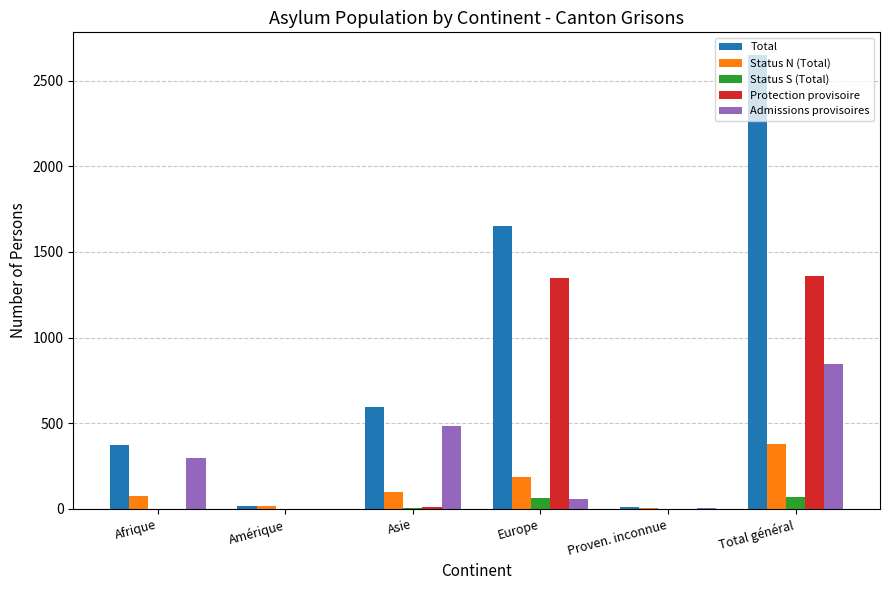

The Status S (Total) series shows 63 at Europe. True or false?

True